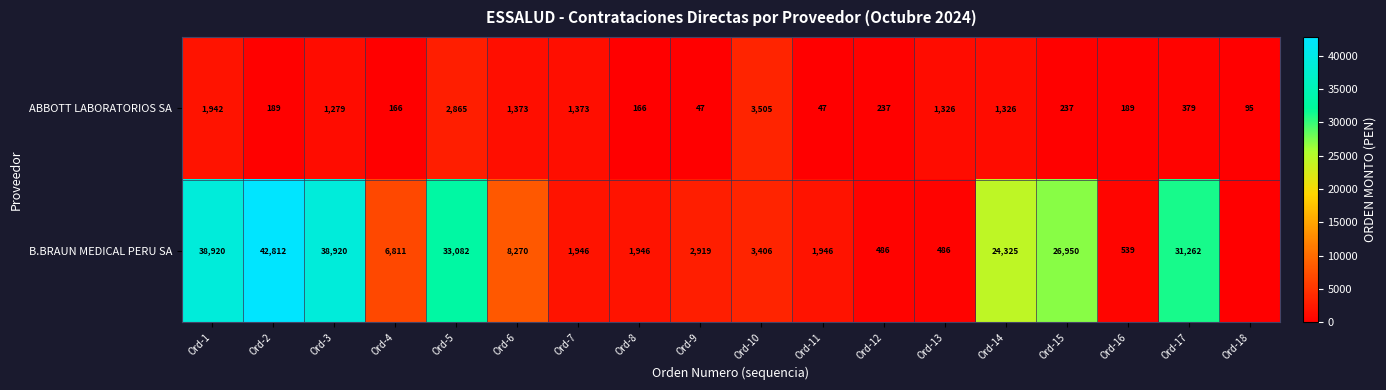

How many values in the ABBOTT LABORATORIOS SA series are below 379?

9